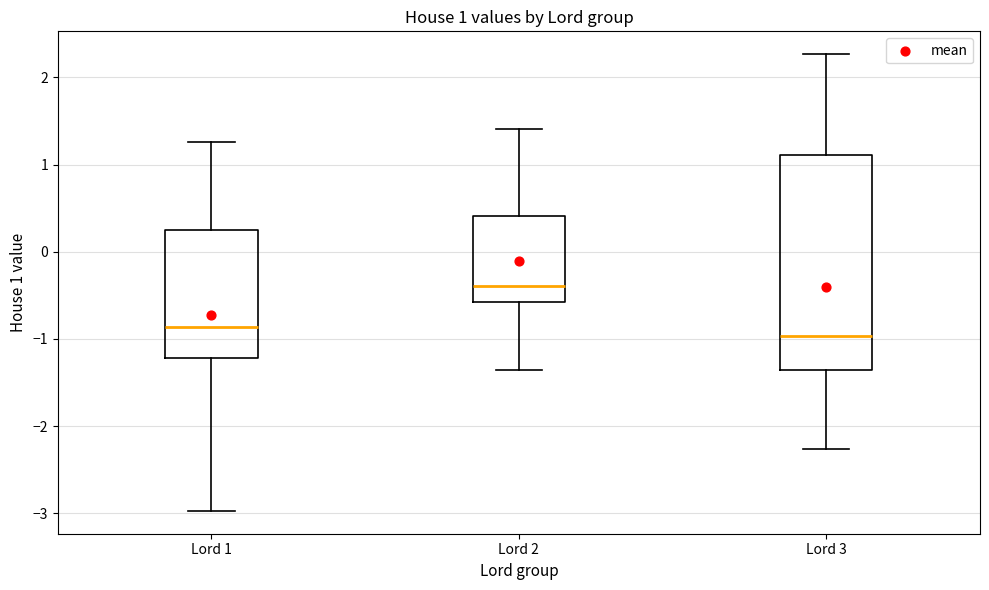

Which box has the highest median line?

Lord 2